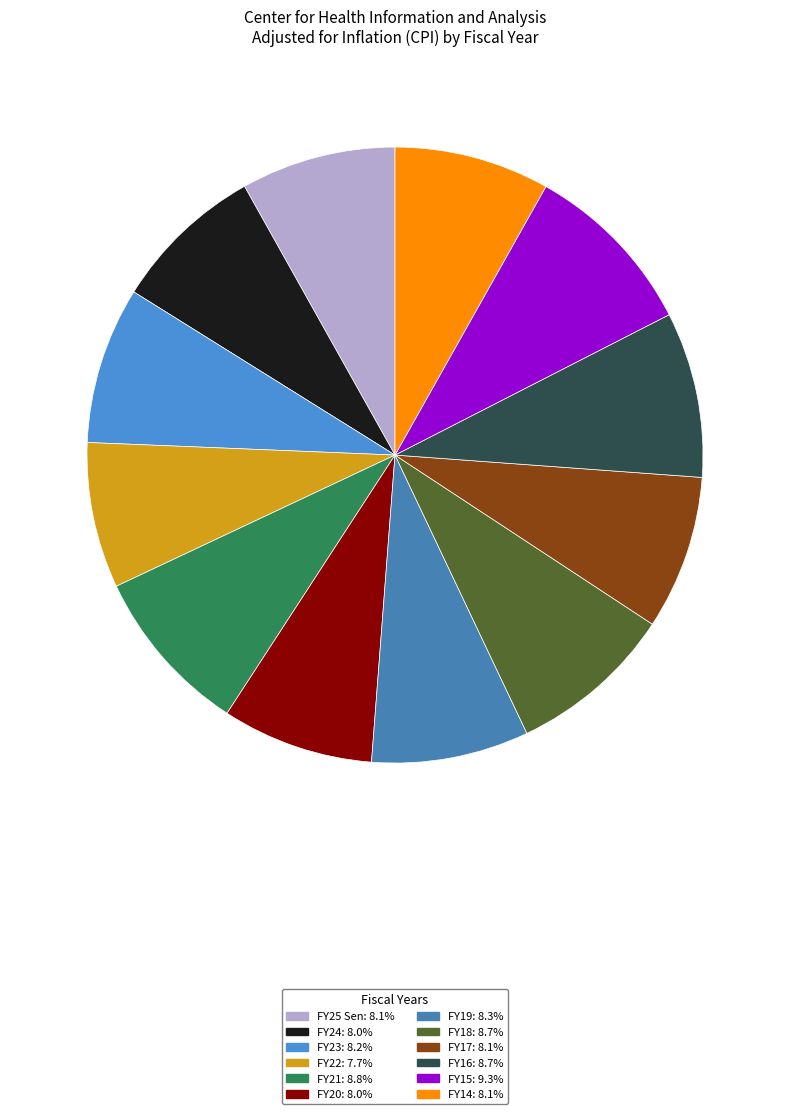

True or false: FY21 accounts for 9% of the total.

True